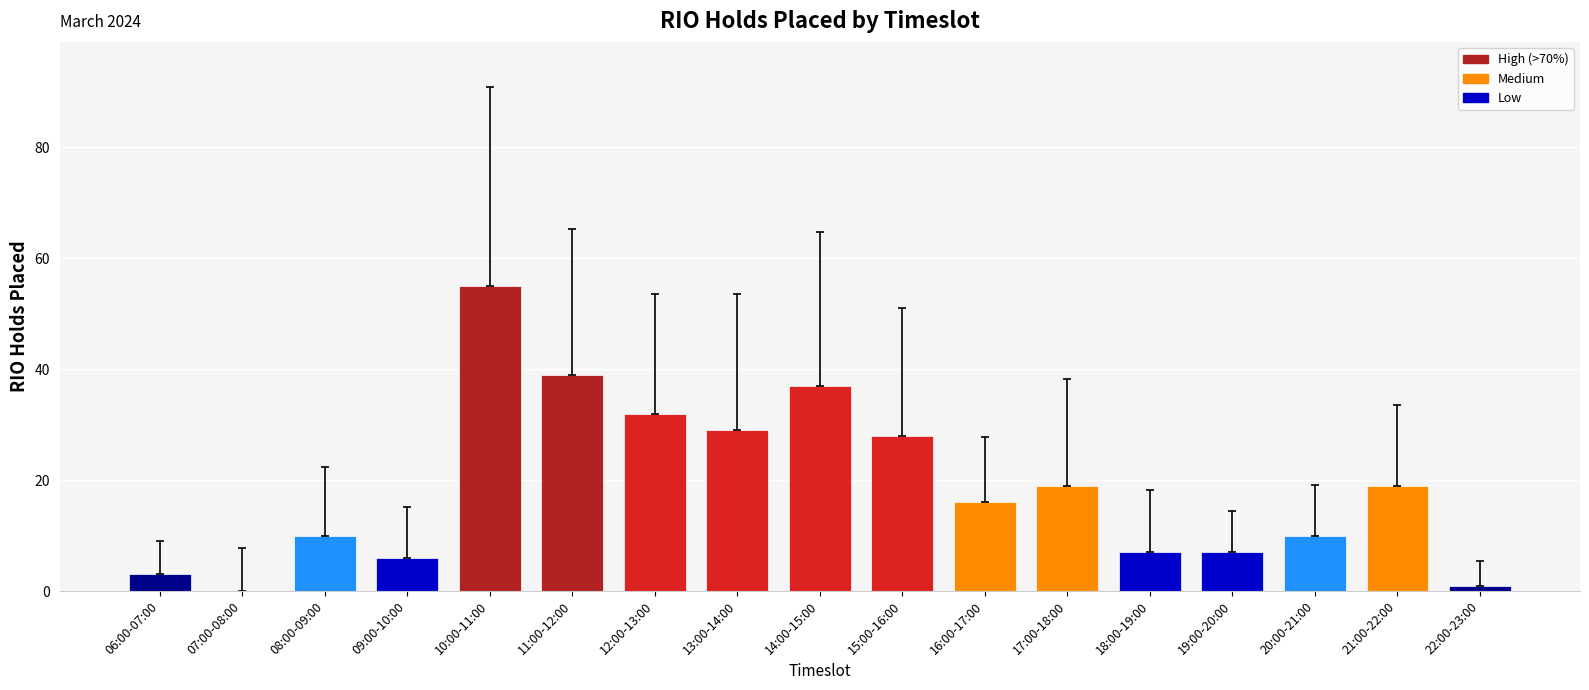

How many data points does each series have?

17